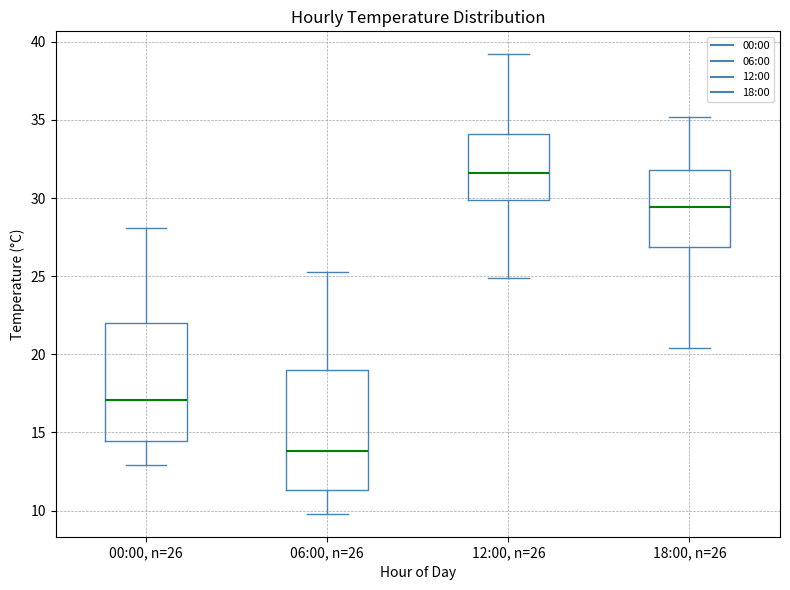

Where does the median line of the box for 12:00, n=26 sit on the y-axis? The values are not printed on the chart, so give them approximately, as read against the axis.

31.5